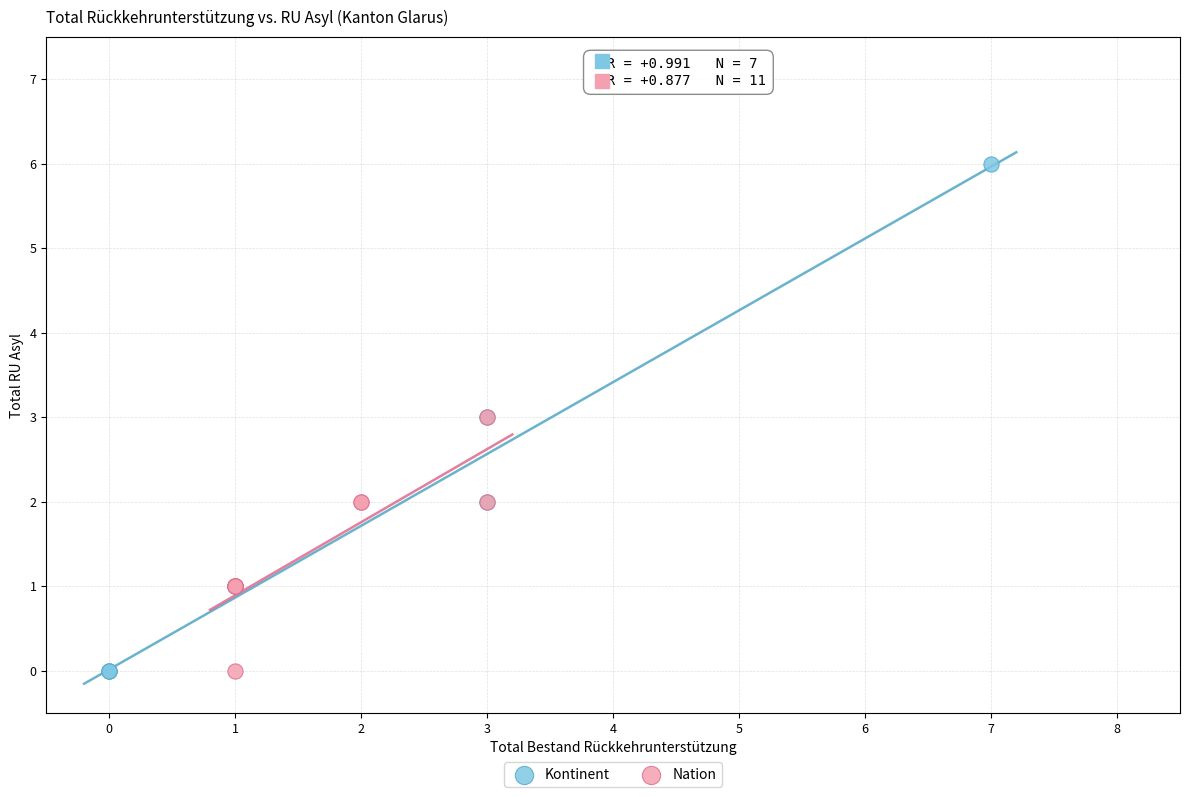

Which series reaches the maximum Y coordinate?

Kontinent